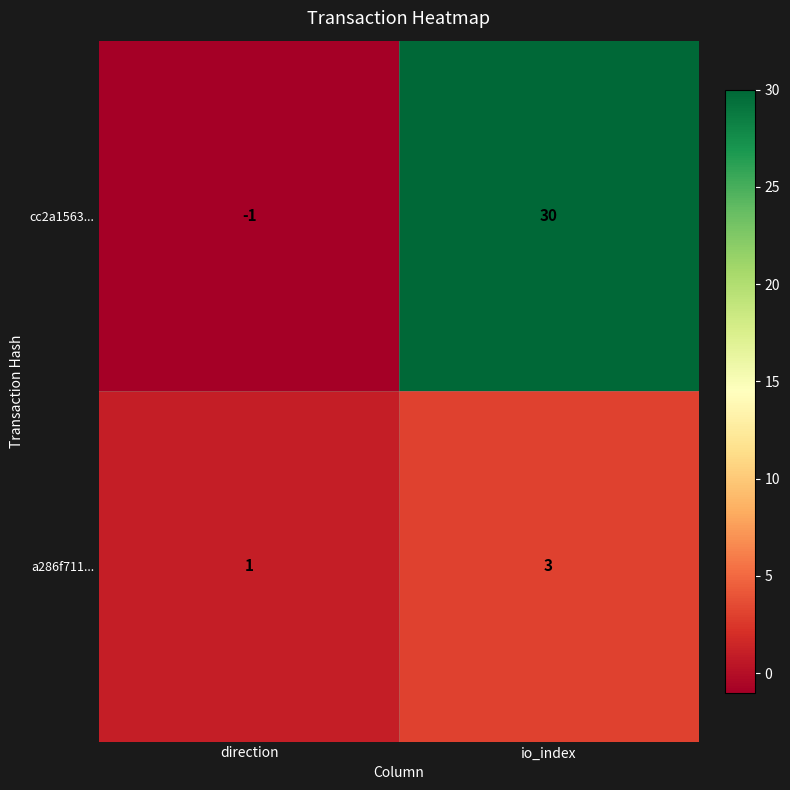

Reading right to left, extract all data points from this chart.

cc2a1563...: io_index=30	direction=-1
a286f711...: io_index=3	direction=1